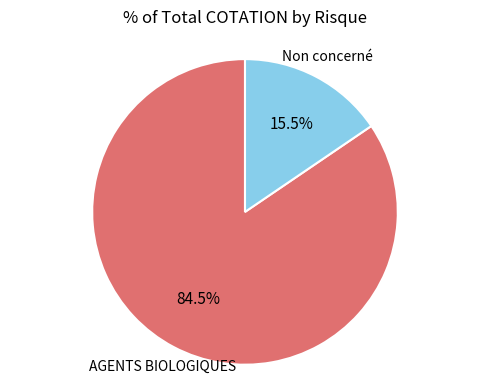

Is there any slice that represents more than half of the pie?

Yes